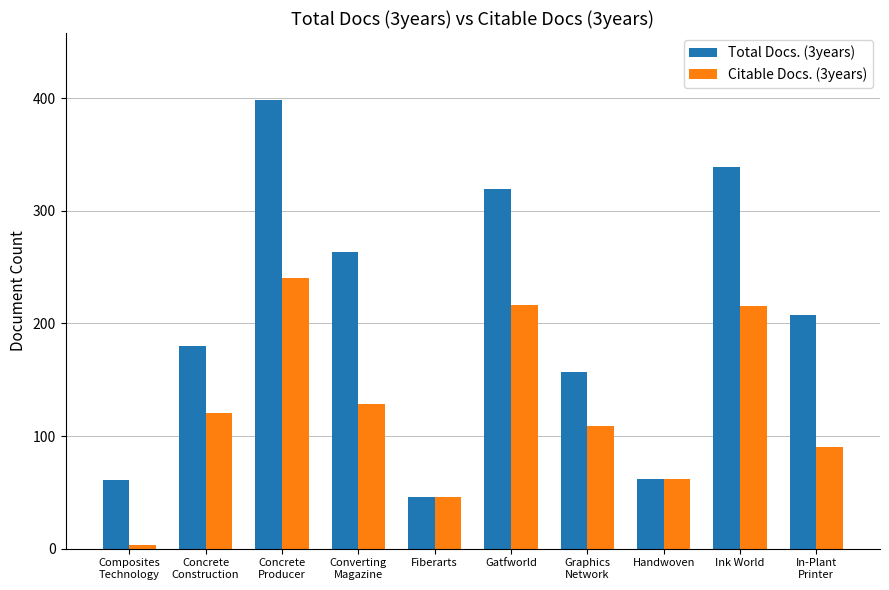

What is the label of the 8th bar from the left?

Handwoven